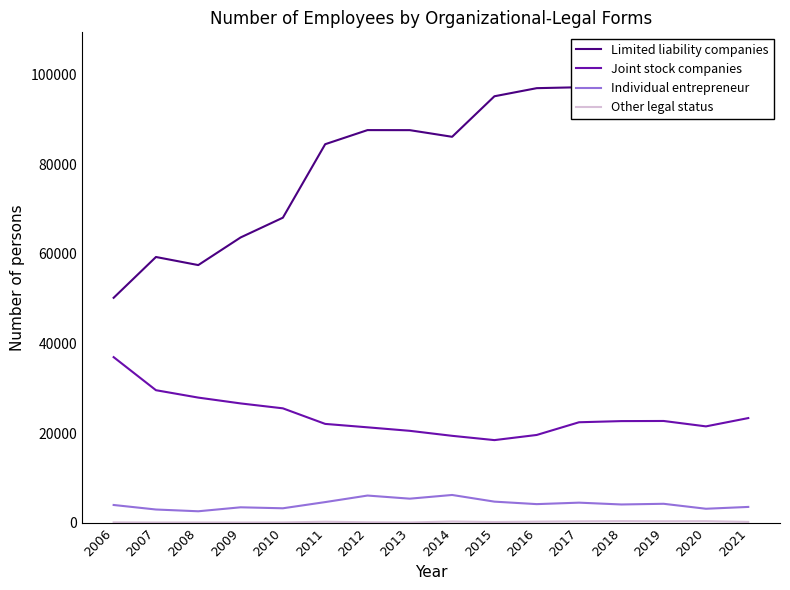

At which label does Other legal status first exceed 218?

2011